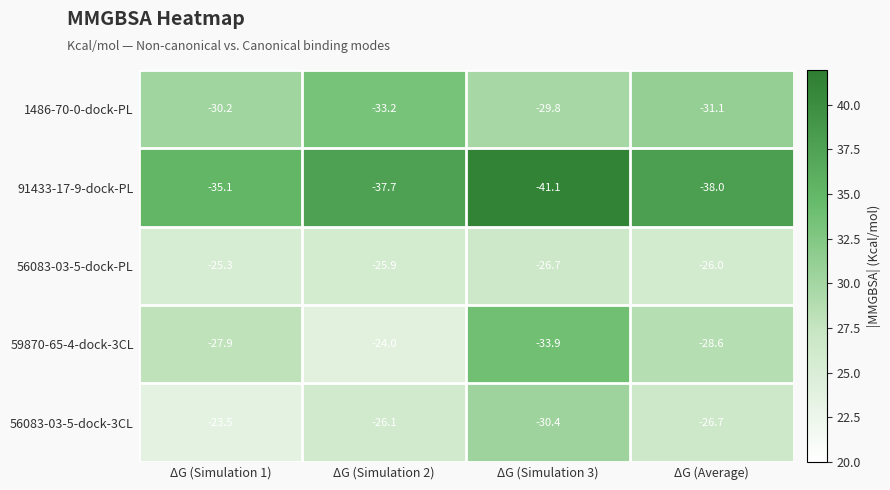

Where does the 91433-17-9-dock-PL series first go above -37?

ΔG (Simulation 1)